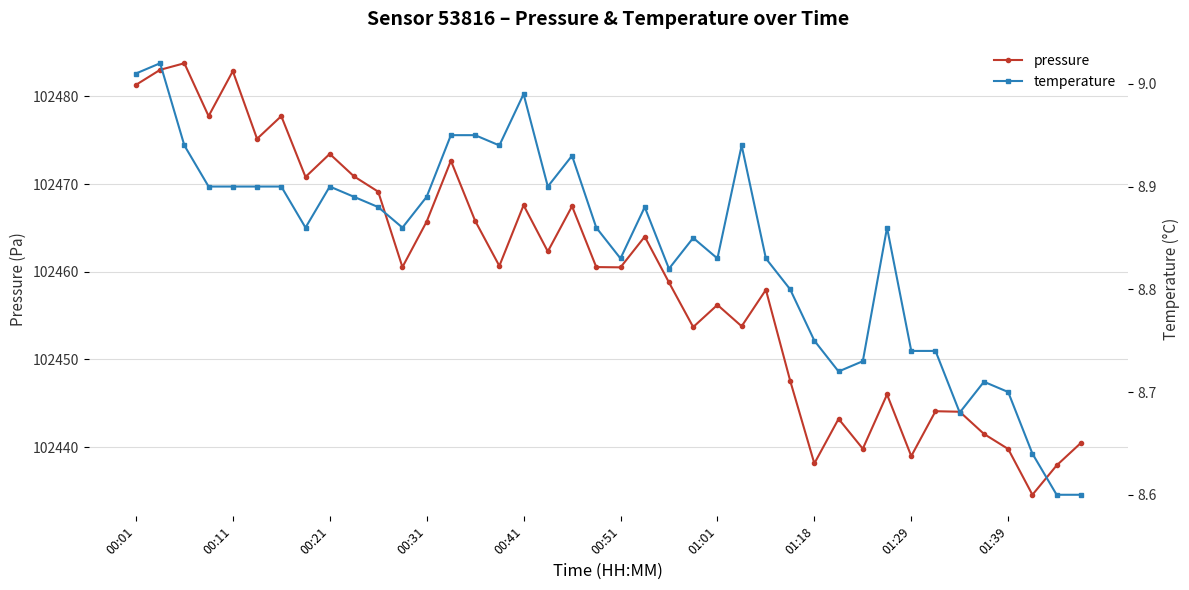

How many lines are shown in the chart?

2